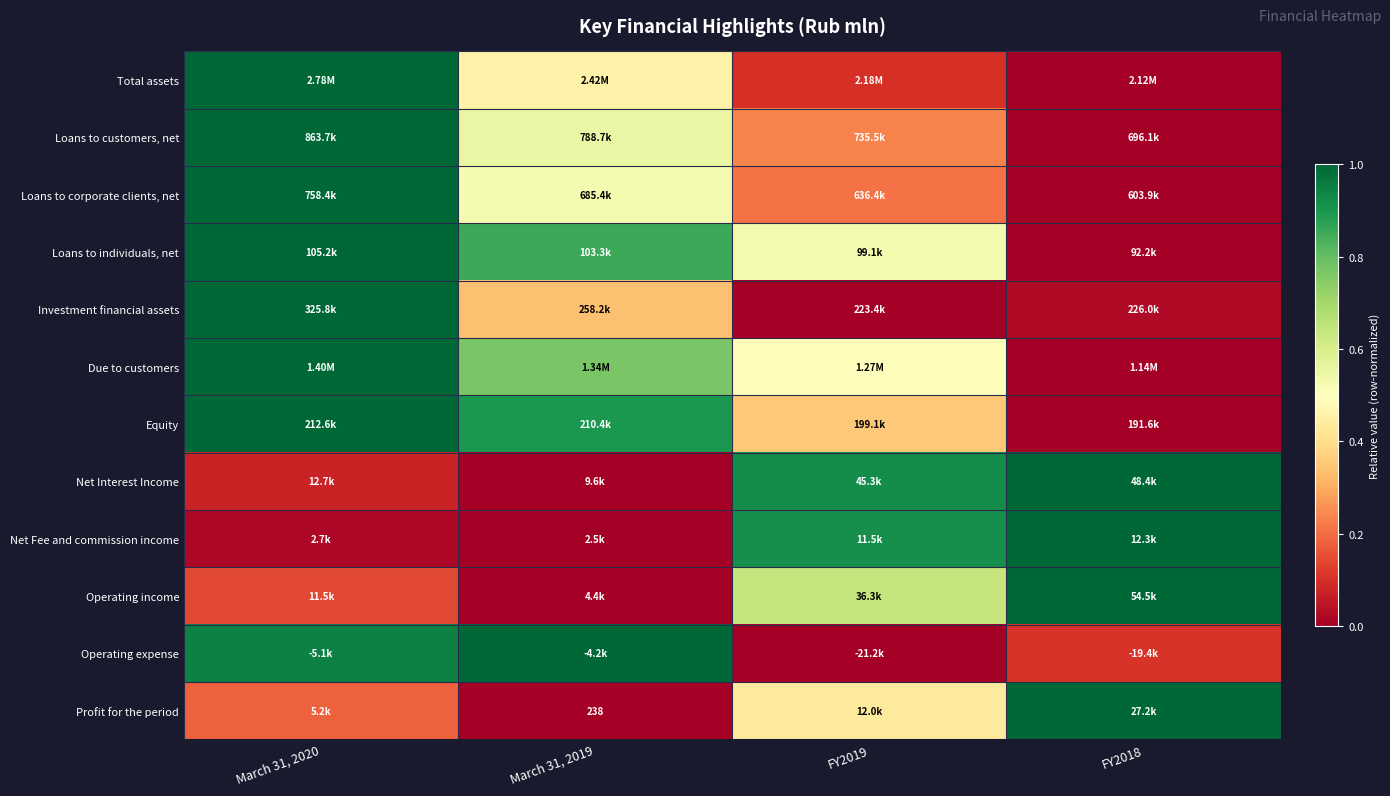

At how many categories does at least one series exceed 0?

4